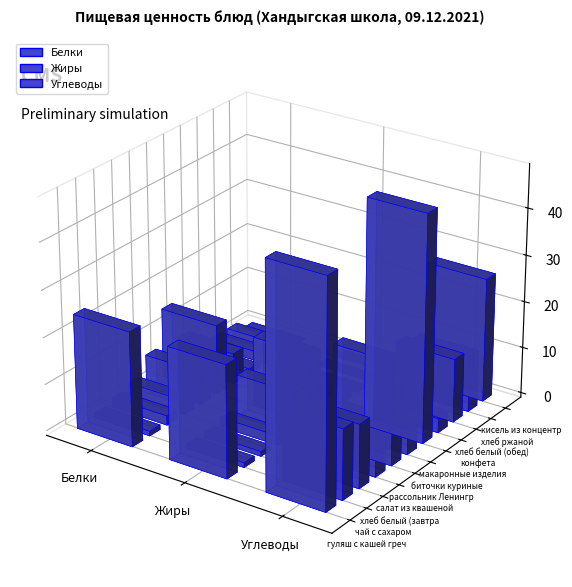

Between Углеводы and 5, which is larger?

5